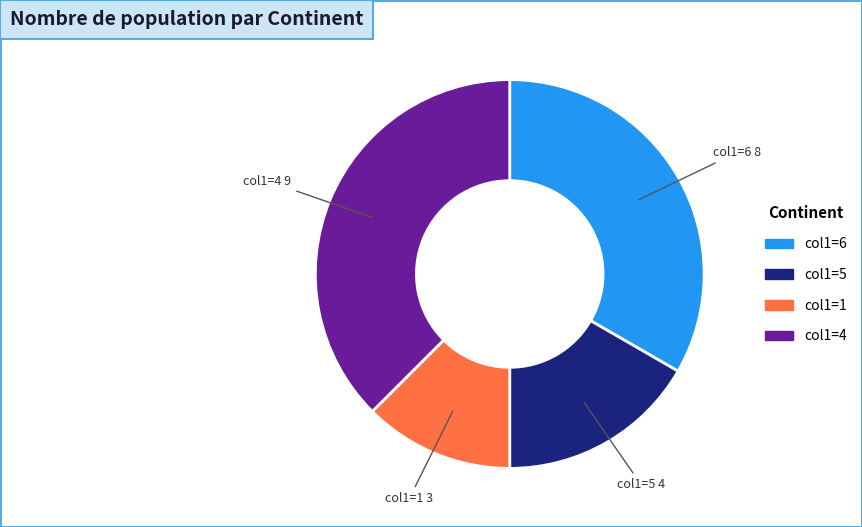

Does any single category account for the majority?

No